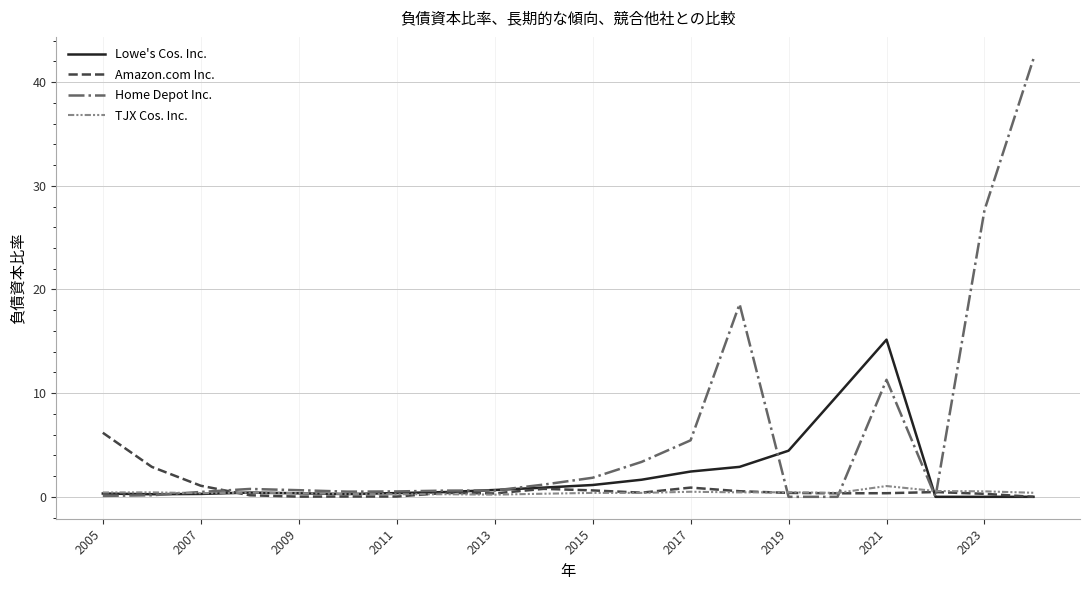

Which series has the widest spread of values?

Home Depot Inc.